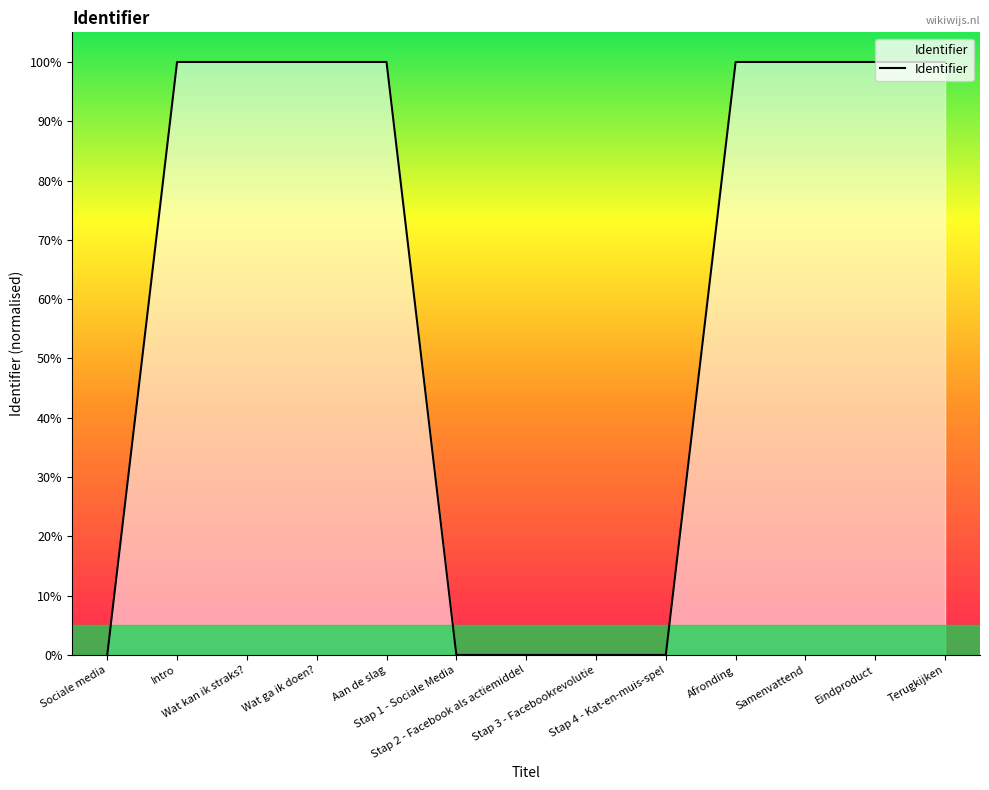

How many categories are shown in the chart?

13